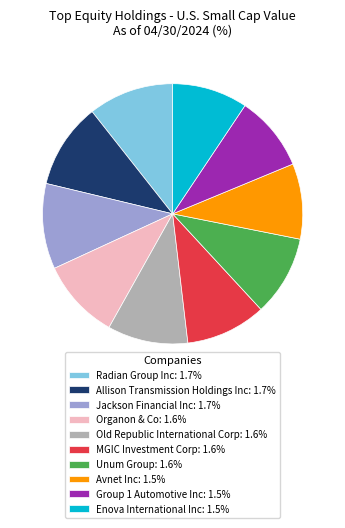

Do Old Republic International Corp and Group 1 Automotive Inc together represent more than half of the pie?

No